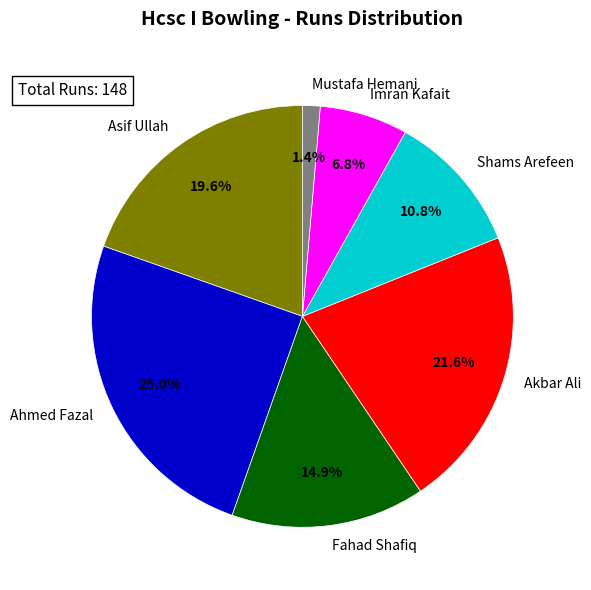

How many segments does this pie chart have?

7